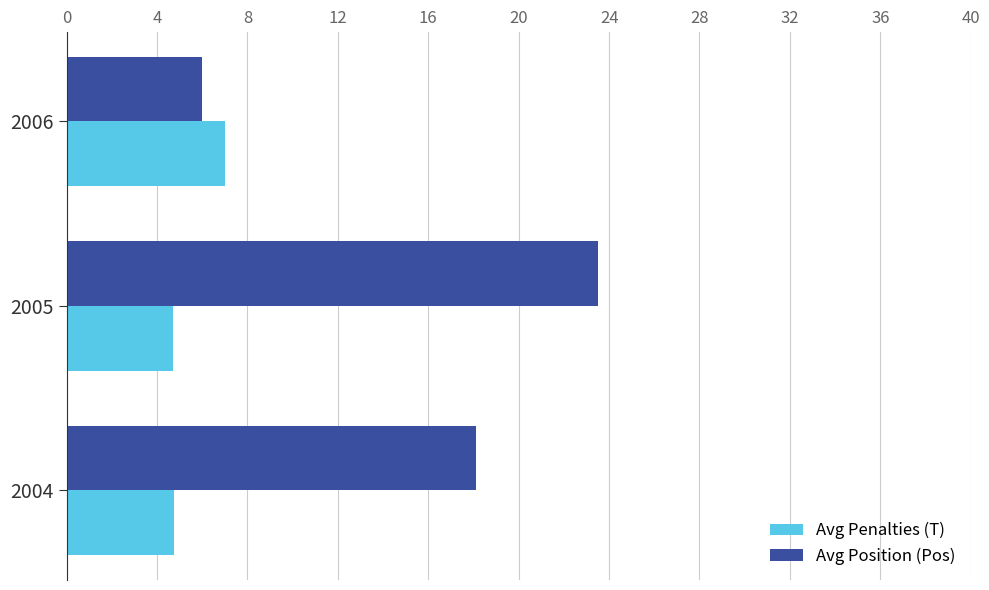

What is the minimum value shown in the chart?

4.7